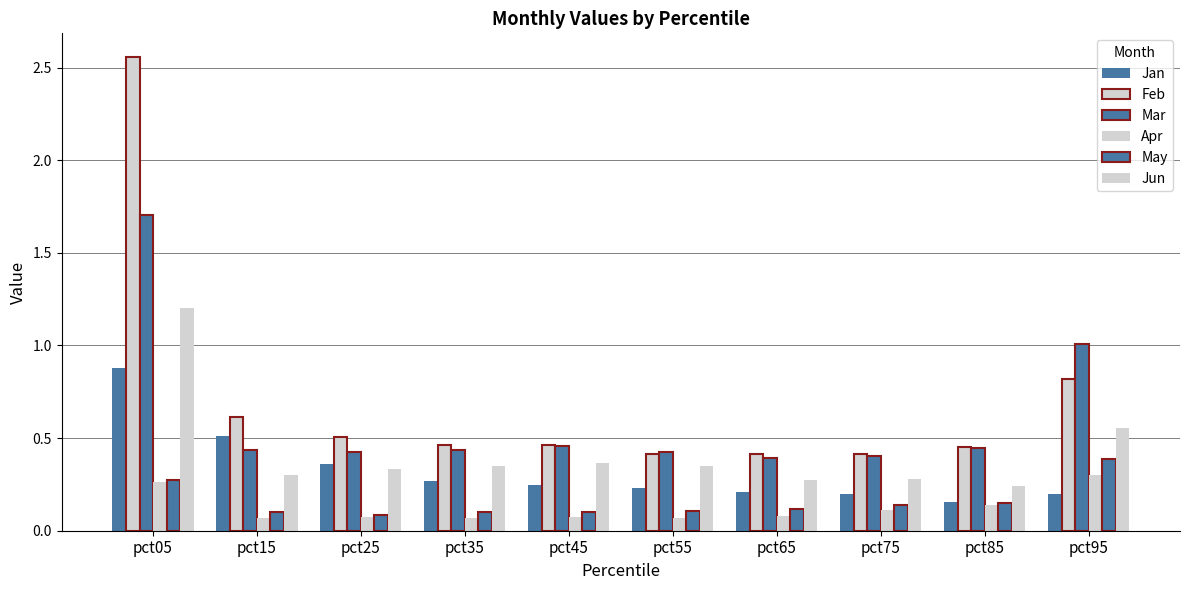

How many groups of bars are there?

10